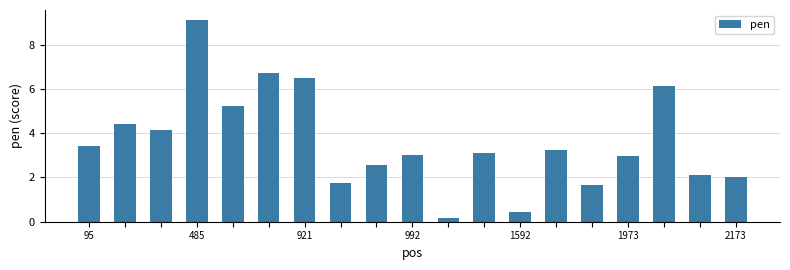

Count the number of categories in the chart.

19